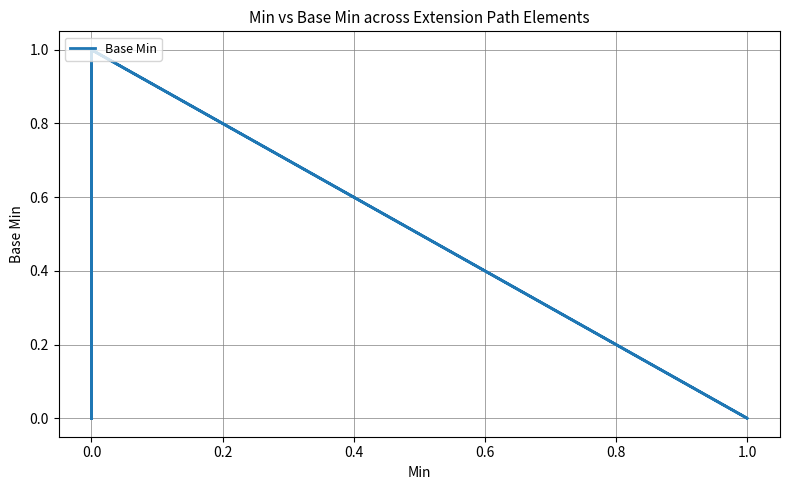

Is it true that the value at 0.0 is 1?

False